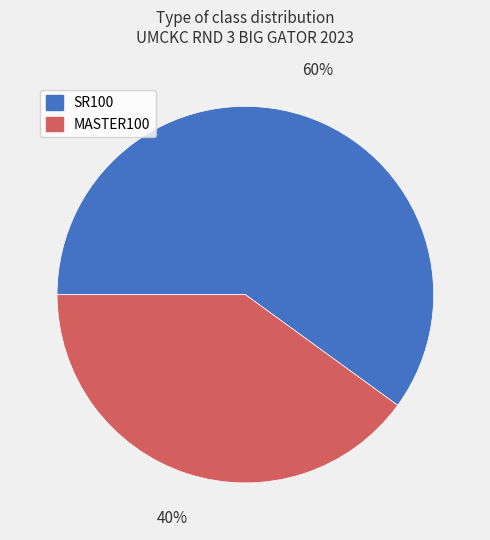

Which category has the smallest portion of the pie?

MASTER100